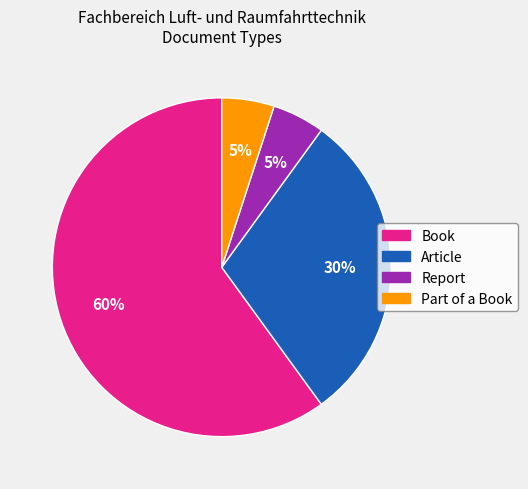

Which category accounts for the majority?

Book